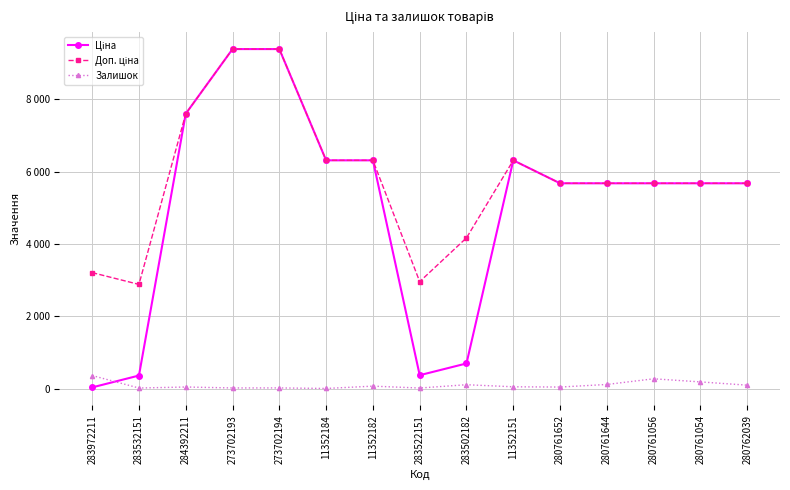

In Доп. ціна, how many points are higher than both neighbors (excluding endpoints)?

1